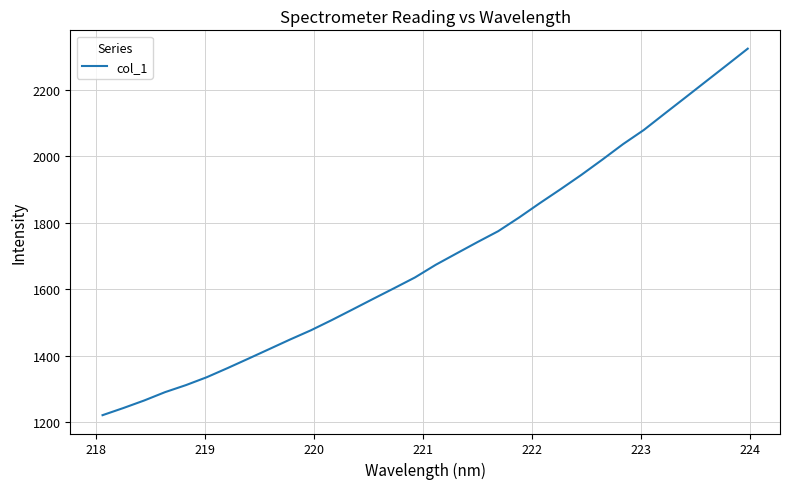

What is the difference between the maximum and minimum values?

1102.5